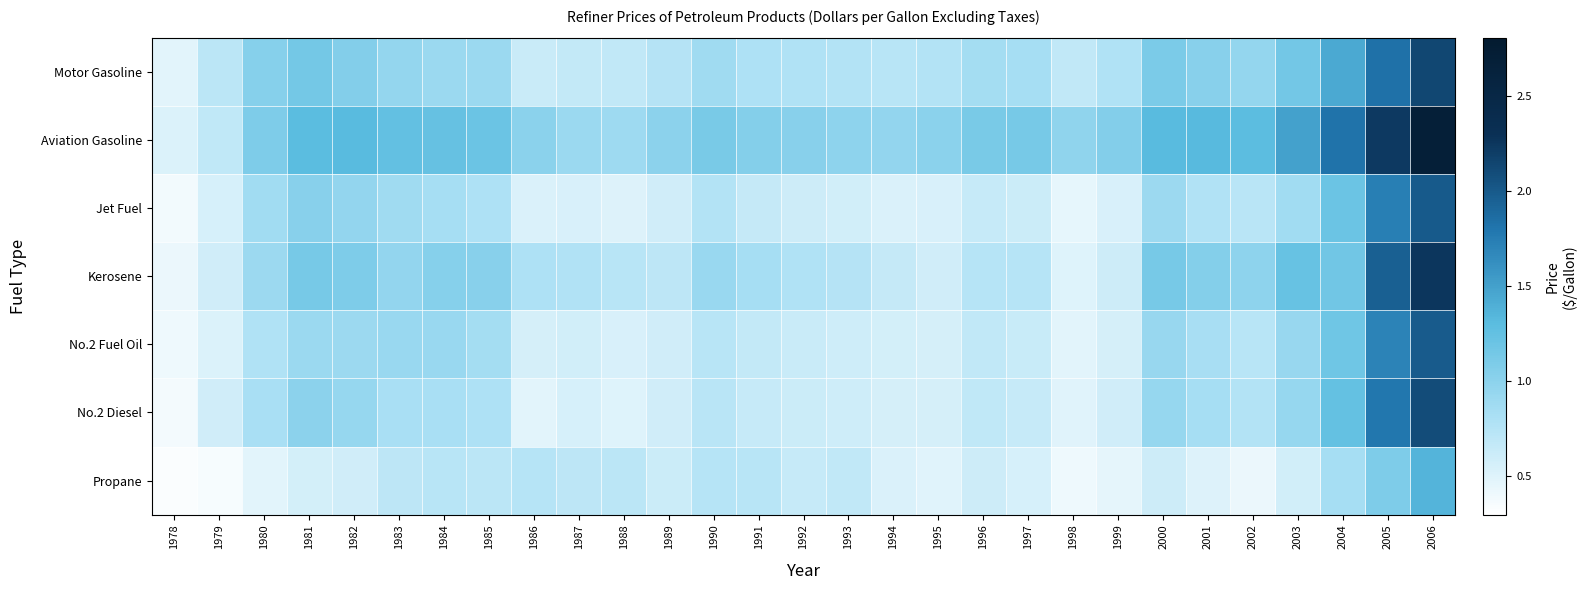

Between 1991 and 2001, which series saw the biggest shift?

Aviation Gasoline